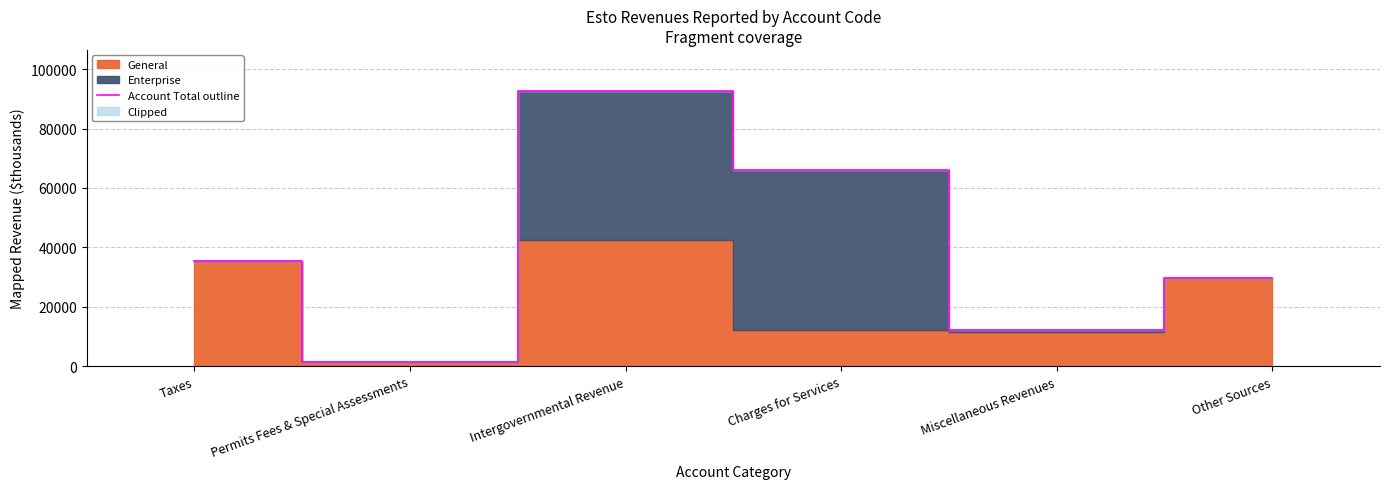

What is the change in value from Miscellaneous Revenues to Other Sources?

+17407